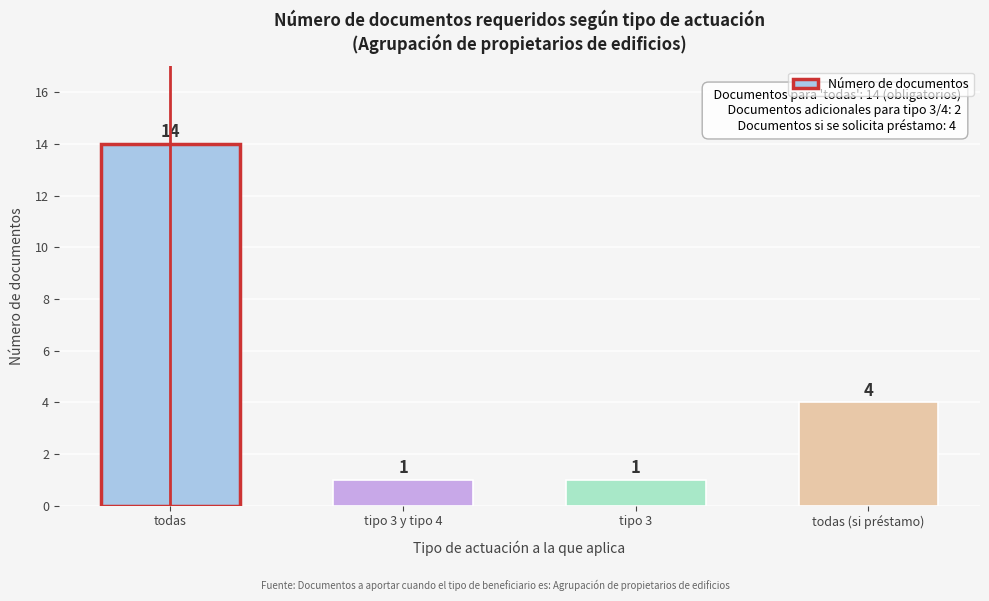

Reading left to right, list all the values displayed in this chart.

14	1	1	4